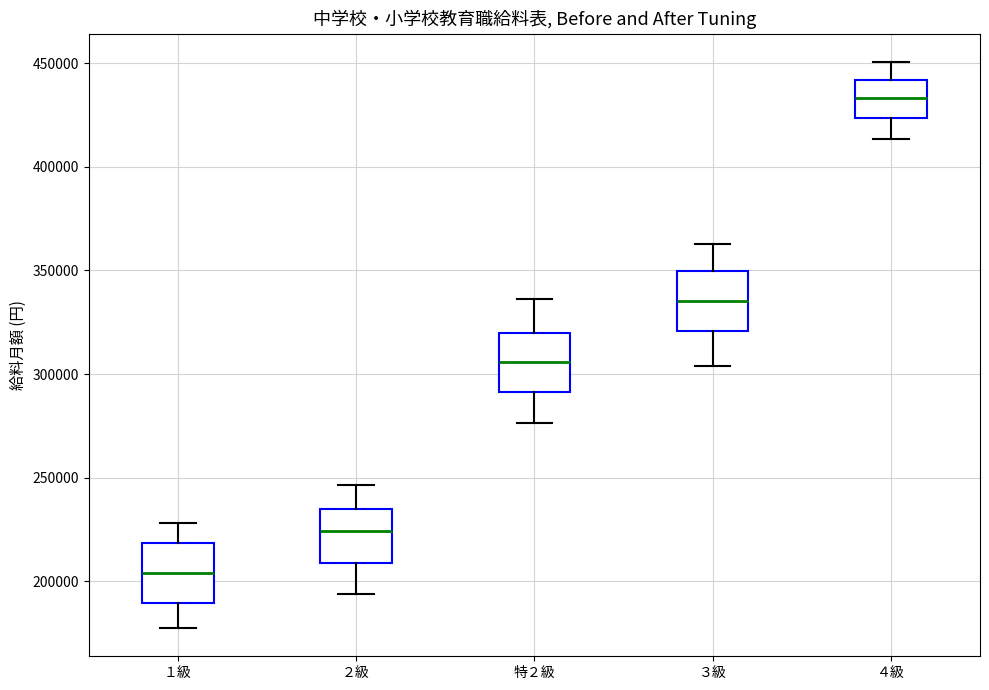

Reading left to right, read every box against the y-axis: the position of its median line, the range the box covers, and the ends of its whiskers. The values are not printed on the chart, so give them approximately, as read against the axis.

１級: median 205000, box 190000 to 220000, whiskers 175000 to 230000
２級: median 225000, box 210000 to 235000, whiskers 195000 to 245000
特２級: median 305000, box 290000 to 320000, whiskers 275000 to 335000
３級: median 335000, box 320000 to 350000, whiskers 305000 to 365000
４級: median 435000, box 425000 to 440000, whiskers 415000 to 450000